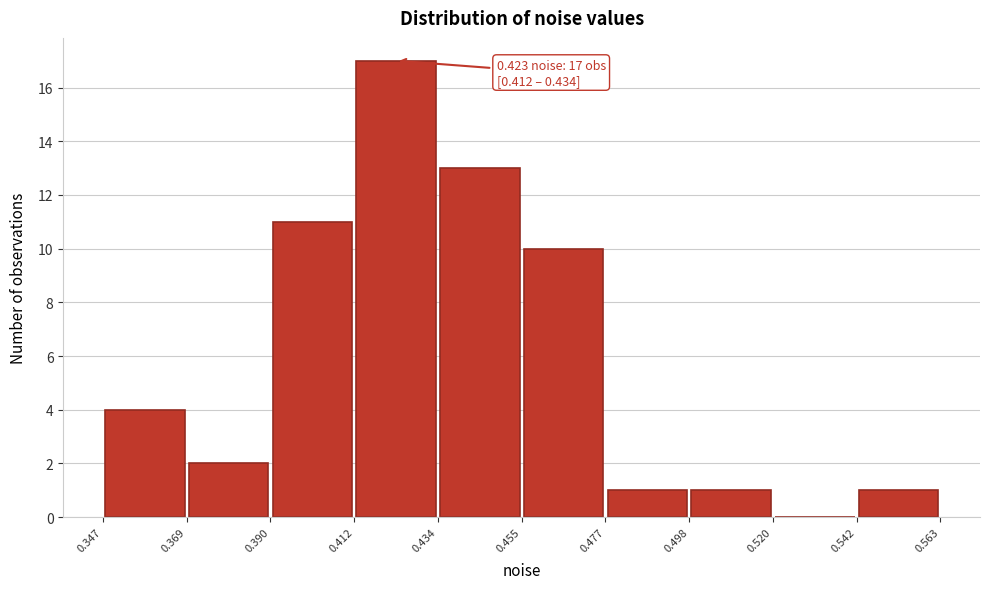

Which range on the x-axis has the tallest bar?

0.412 to 0.434